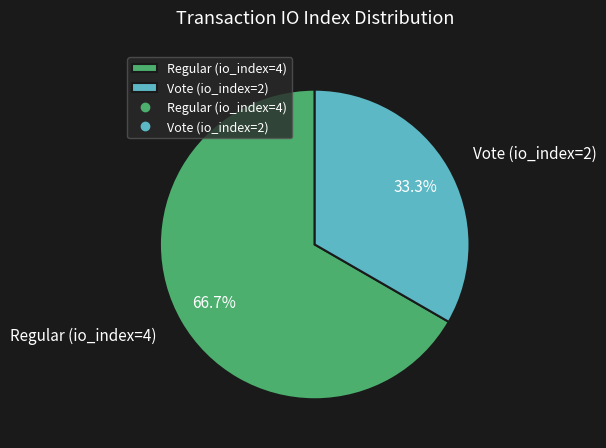

To the nearest percent, what is the combined percentage of Regular (io_index=4) and Vote (io_index=2)?

100%